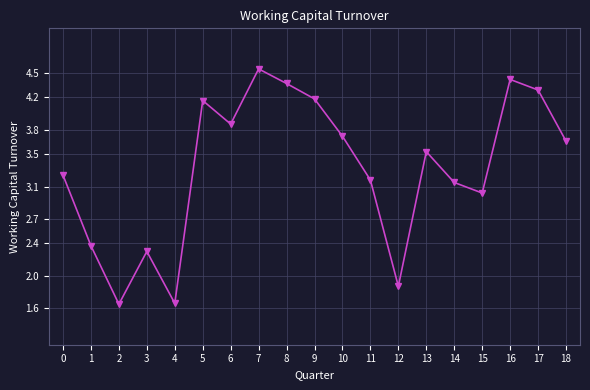

True or false: the data shows 6.2 at 6.

False